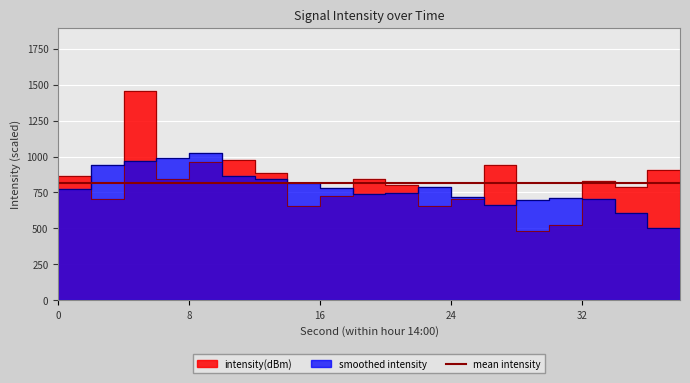

List the labels in order of value, smallest first.

30, 32, 16, 24, 26, 4, 18, 36, 22, 34, 8, 0, 20, 2, 14, 38, 28, 10, 12, 6